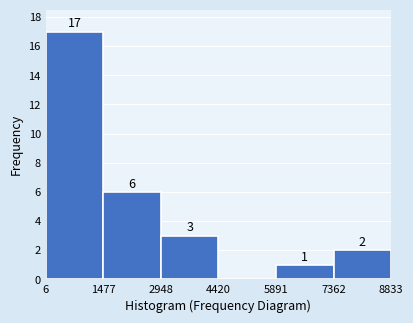

Which range on the x-axis has the tallest bar?

6 to 1477